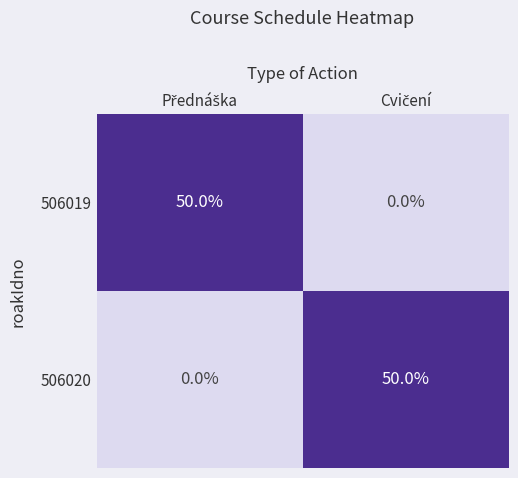

At how many categories does at least one series exceed 4?

2